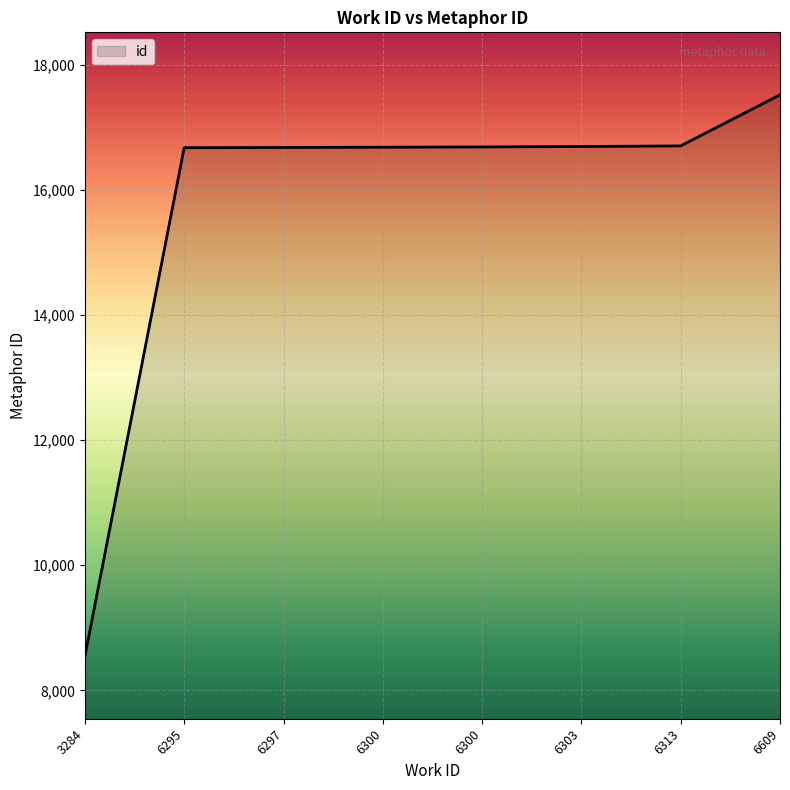

What is the value of the 4th point from the left?

16686